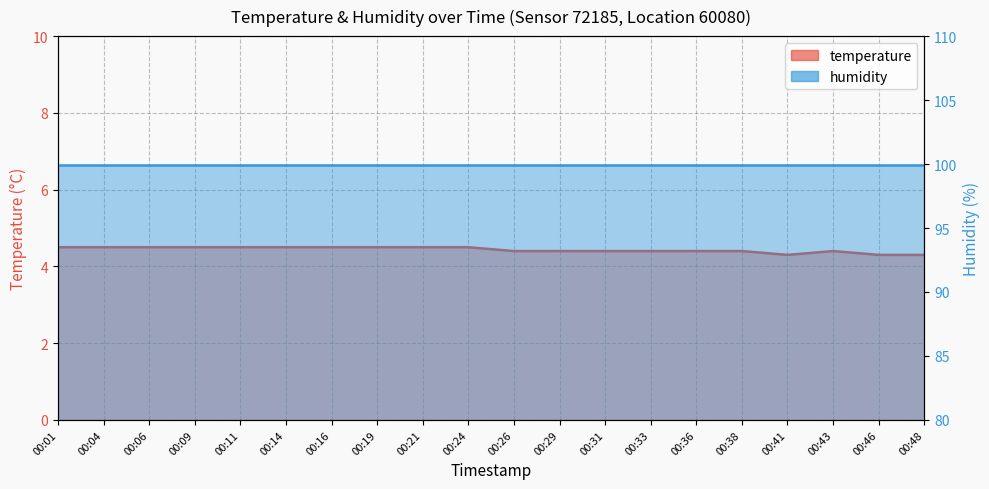

Reading left to right, transcribe all the data shown in this chart.

00:01=4.5	00:04=4.5	00:06=4.5	00:09=4.5	00:11=4.5	00:14=4.5	00:16=4.5	00:19=4.5	00:21=4.5	00:24=4.5	00:26=4.4	00:29=4.4	00:31=4.4	00:33=4.4	00:36=4.4	00:38=4.4	00:41=4.3	00:43=4.4	00:46=4.3	00:48=4.3